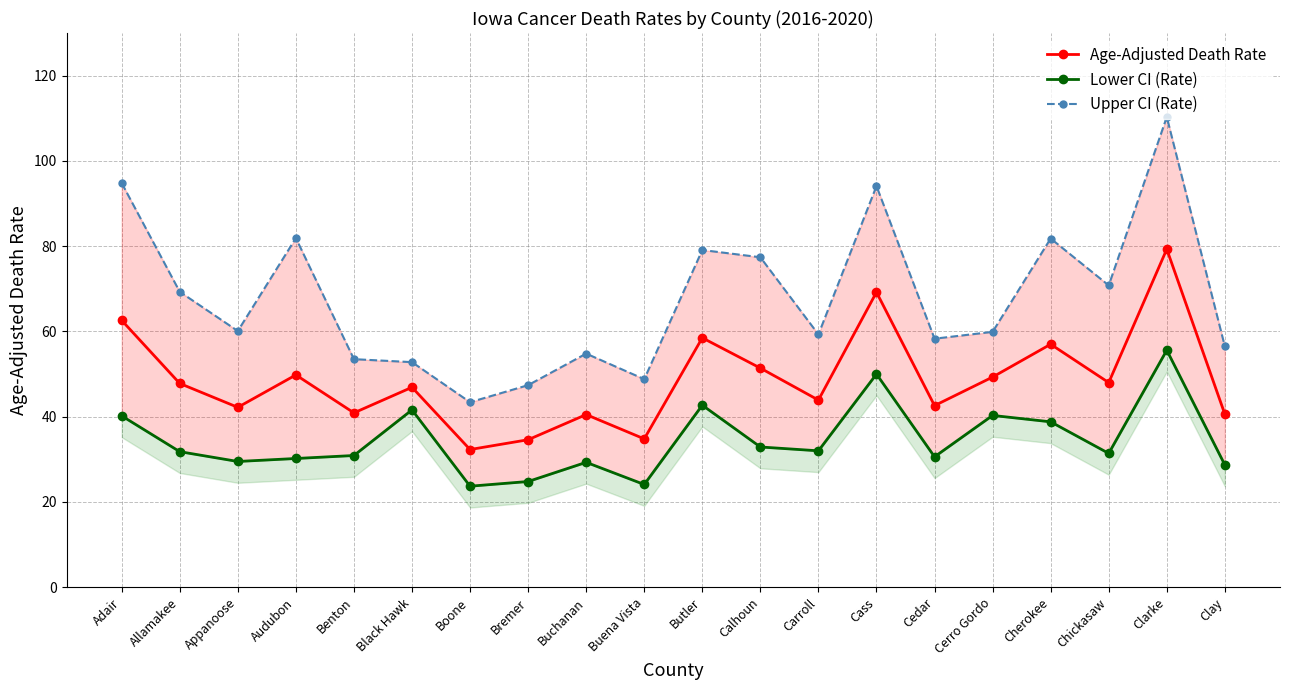

How many interior local peaks does the Age-Adjusted Death Rate series have?

7